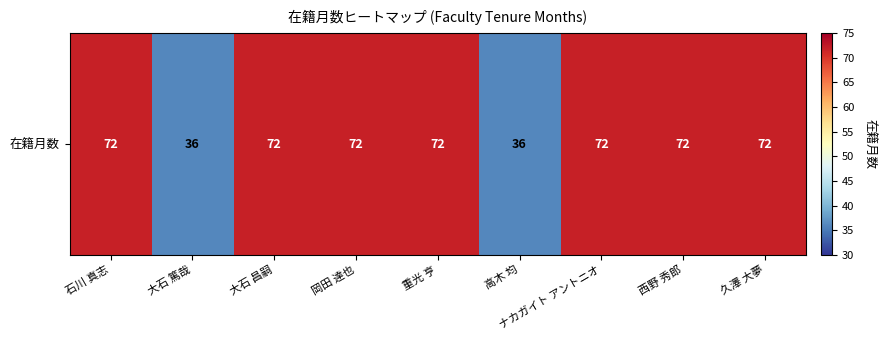

Rank the categories by value from highest to lowest.

石川 真志, 大石 昌嗣, 岡田 達也, 重光 亨, ナカガイト アントニオ, 西野 秀郎, 久澤 大夢, 大石 篤哉, 高木 均